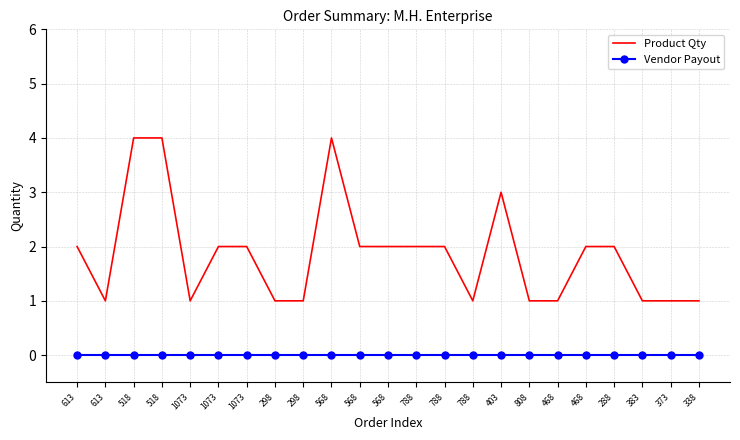

What is the sum of all Product Qty values?

43